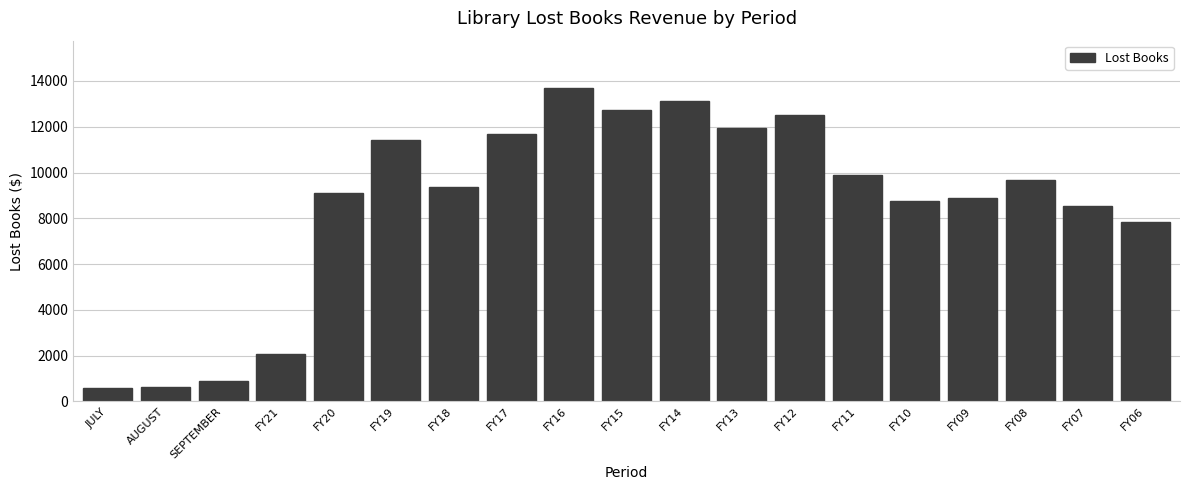

What is the value of the 5th bar from the left?

9123.8